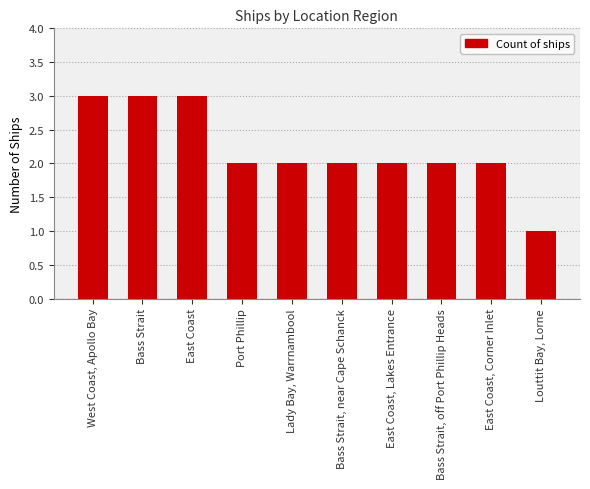

Approximately how many times larger is the value at West Coast, Apollo Bay compared to Bass Strait, off Port Phillip Heads?

1.5